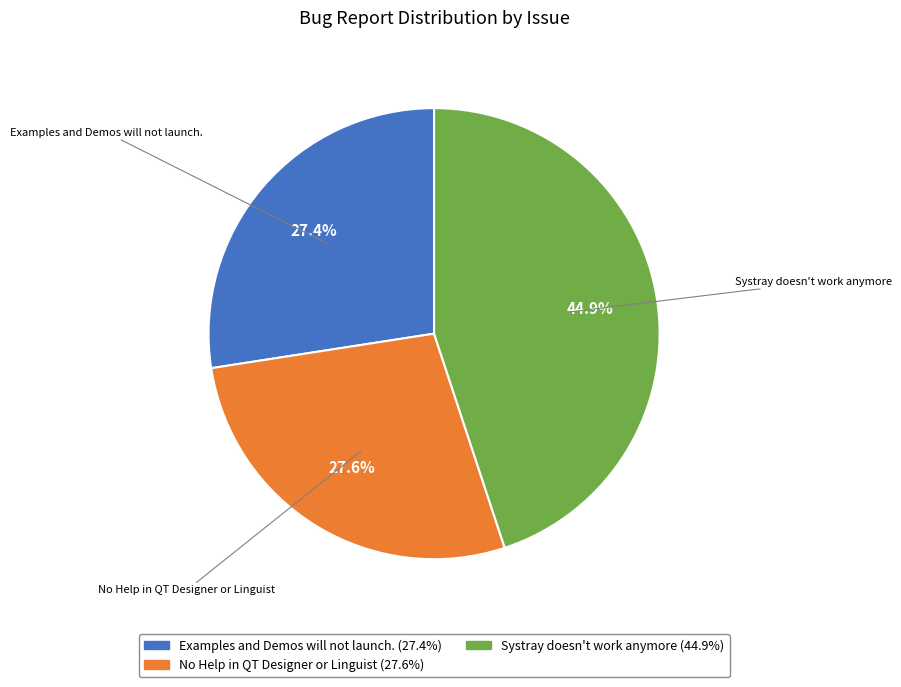

Approximately how many times larger is the value at No Help in QT Designer or Linguist compared to Examples and Demos will not launch.?

1.0